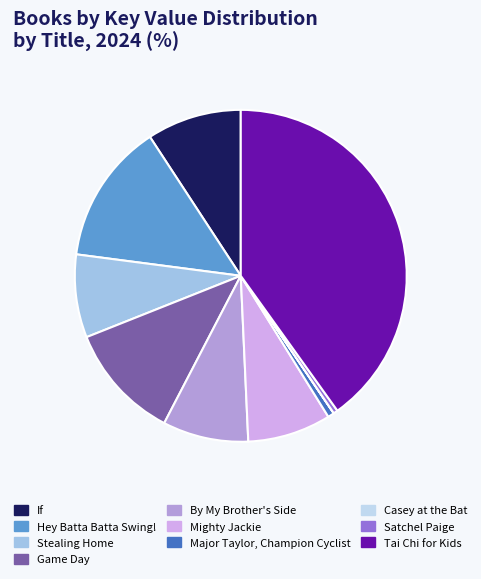

Which has a higher value, Stealing Home or Tai Chi for Kids?

Tai Chi for Kids